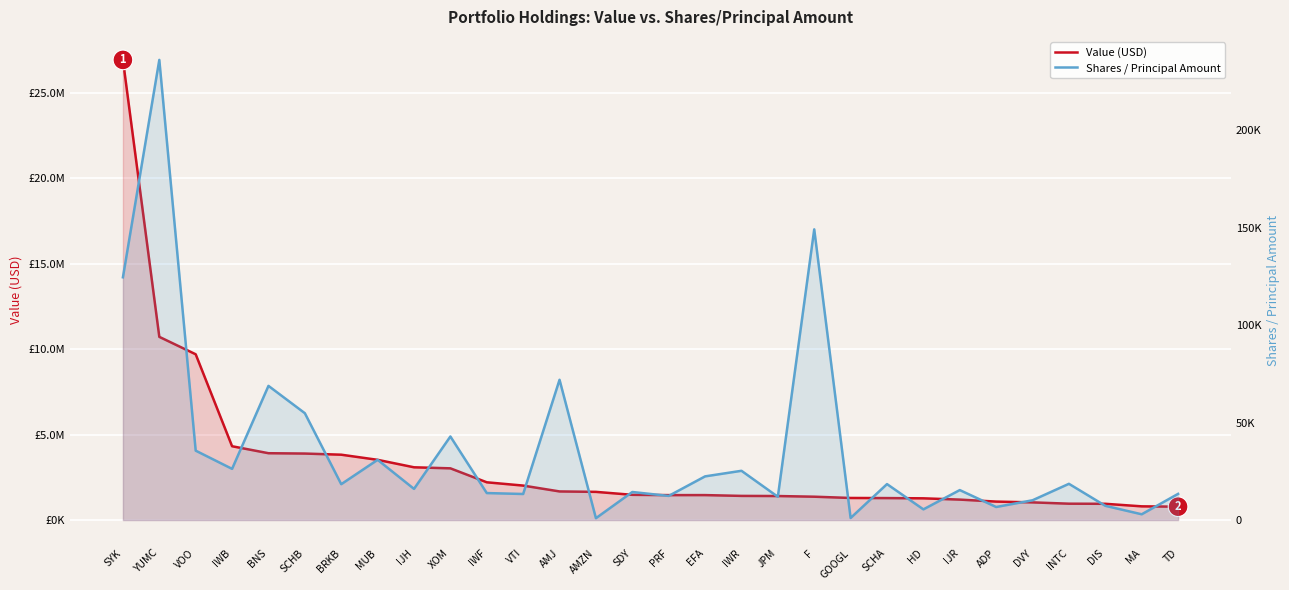

True or false: Value (USD) and Shares / Principal Amount cross at least once.

False